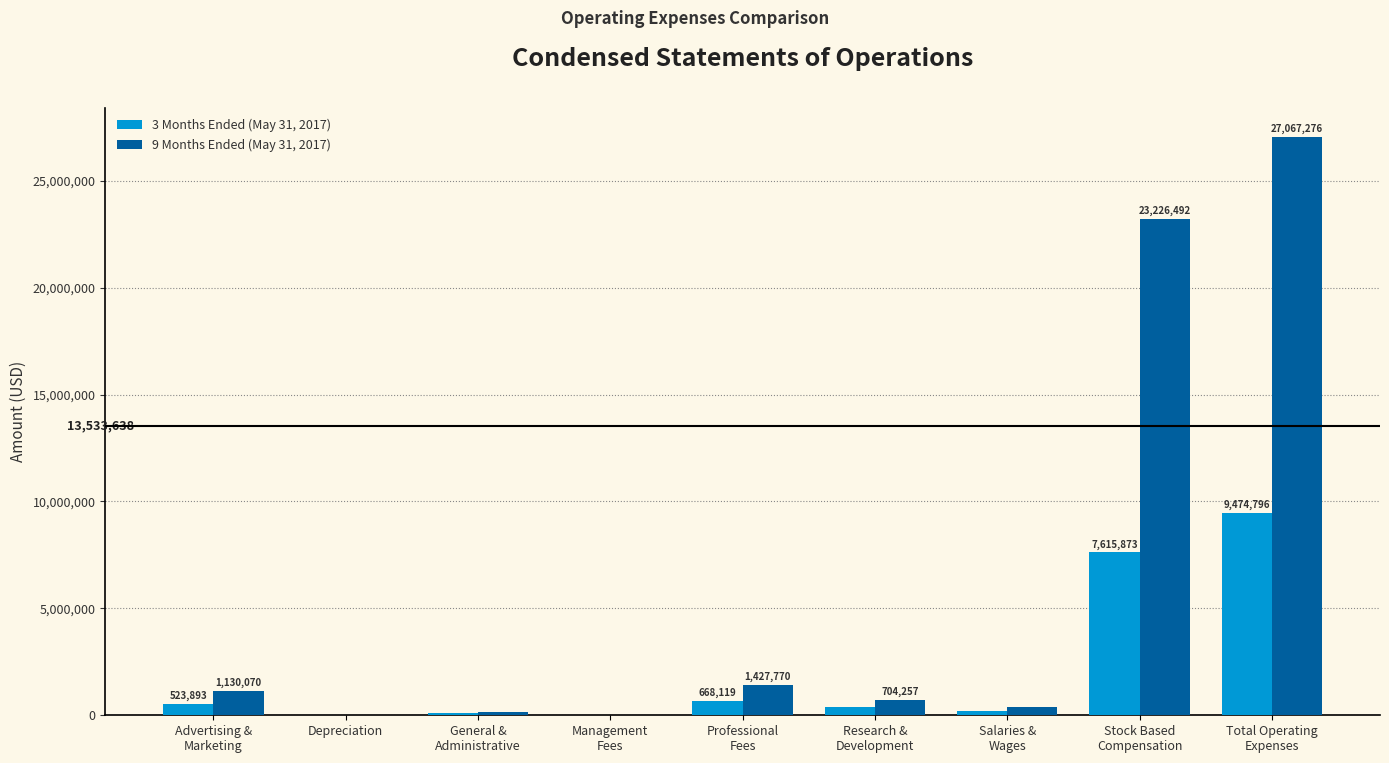

Which category has the highest value in the 9 Months Ended (May 31, 2017) series?

Total Operating
Expenses